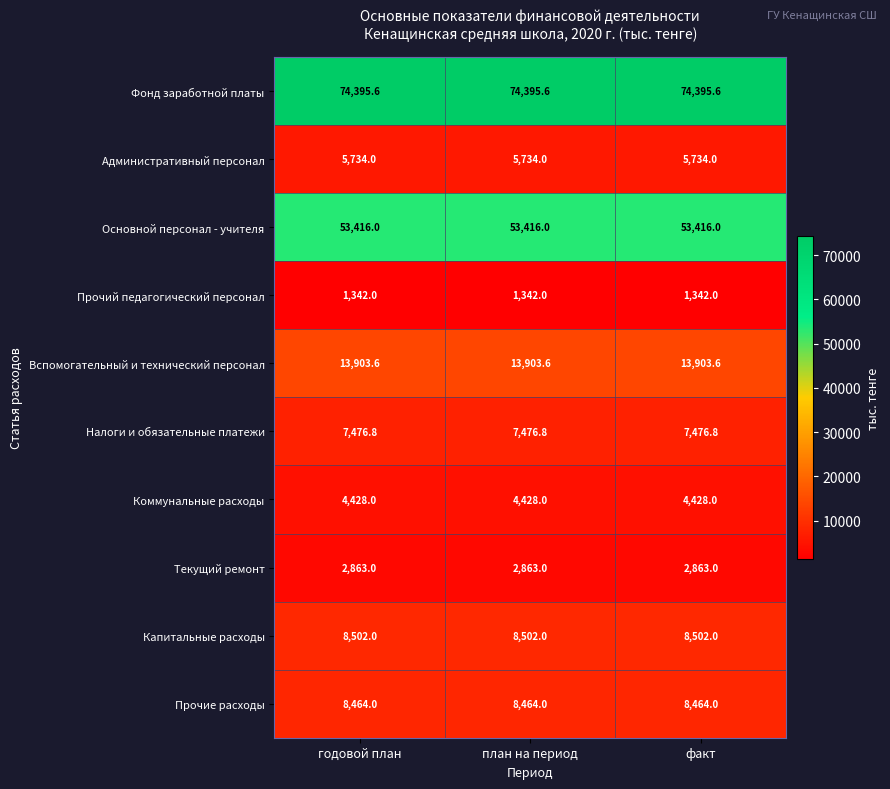

The Прочий педагогический персонал series shows 633.2 at годовой план. True or false?

False